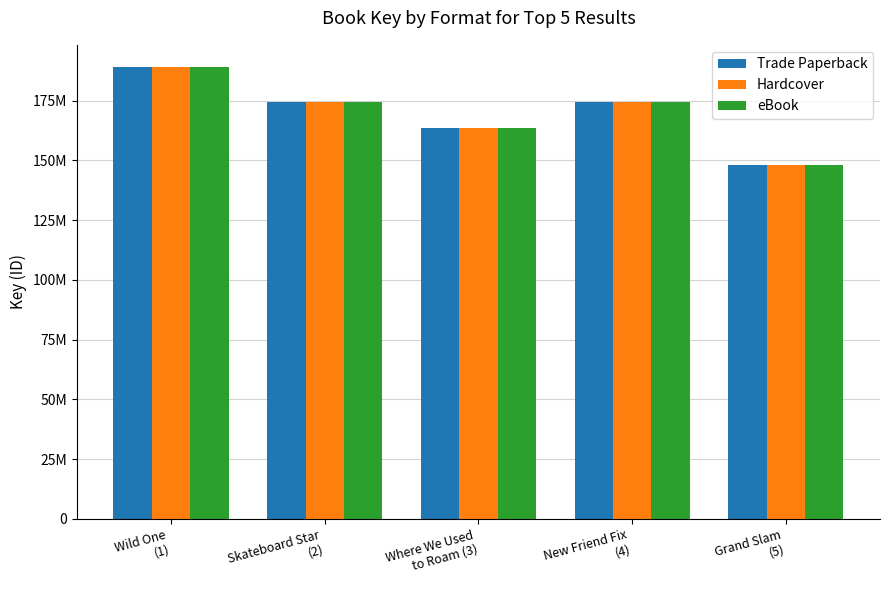

Are the bars grouped side by side (vs. stacked)?

Yes